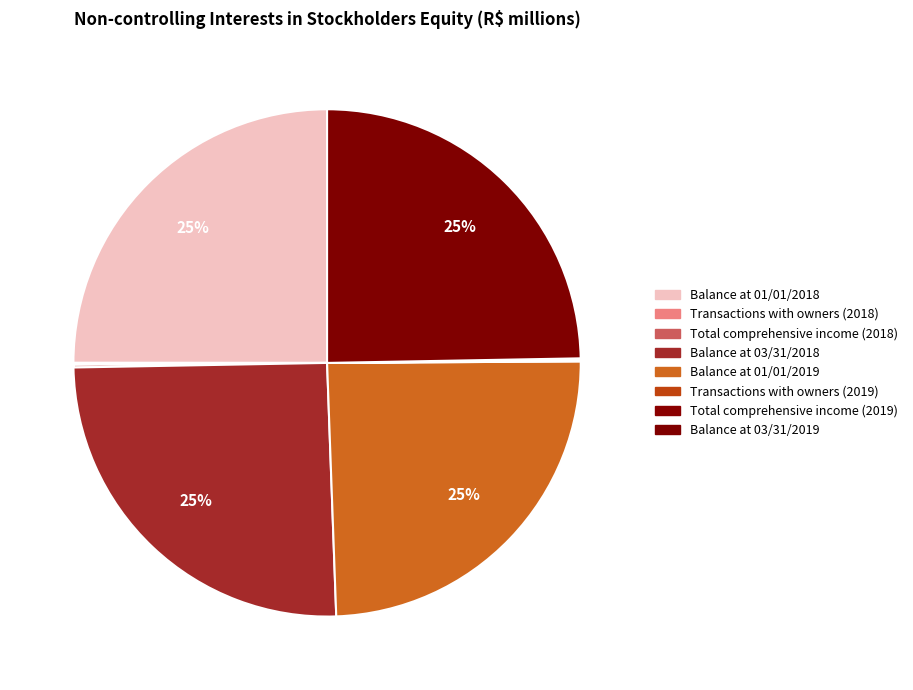

What percentage do Transactions with owners (2018) and Transactions with owners (2019) together represent?

0.2%